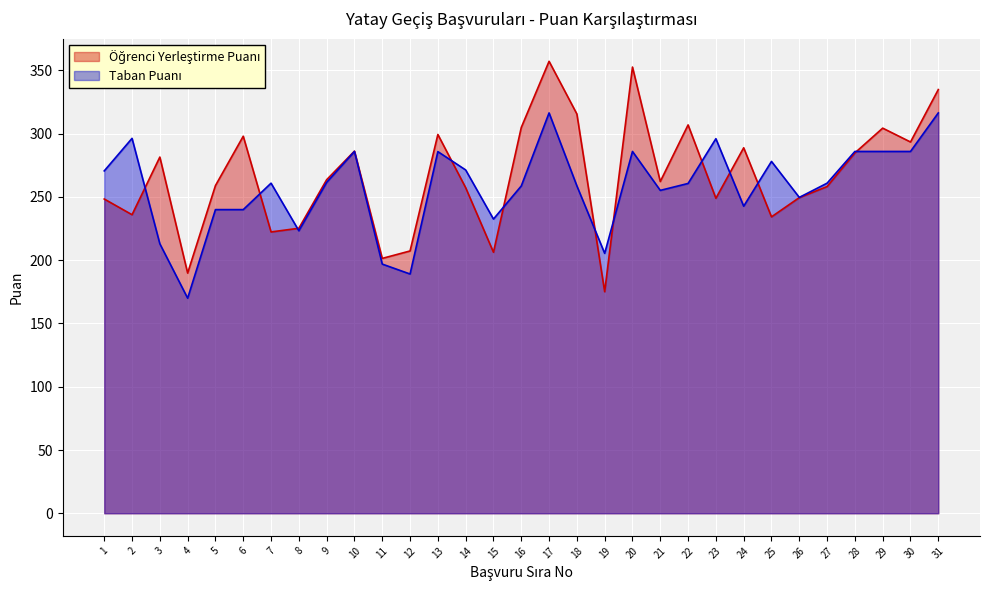

What is the value of the Öğrenci Yerleştirme Puanı point at the 10th from the left?

286.2